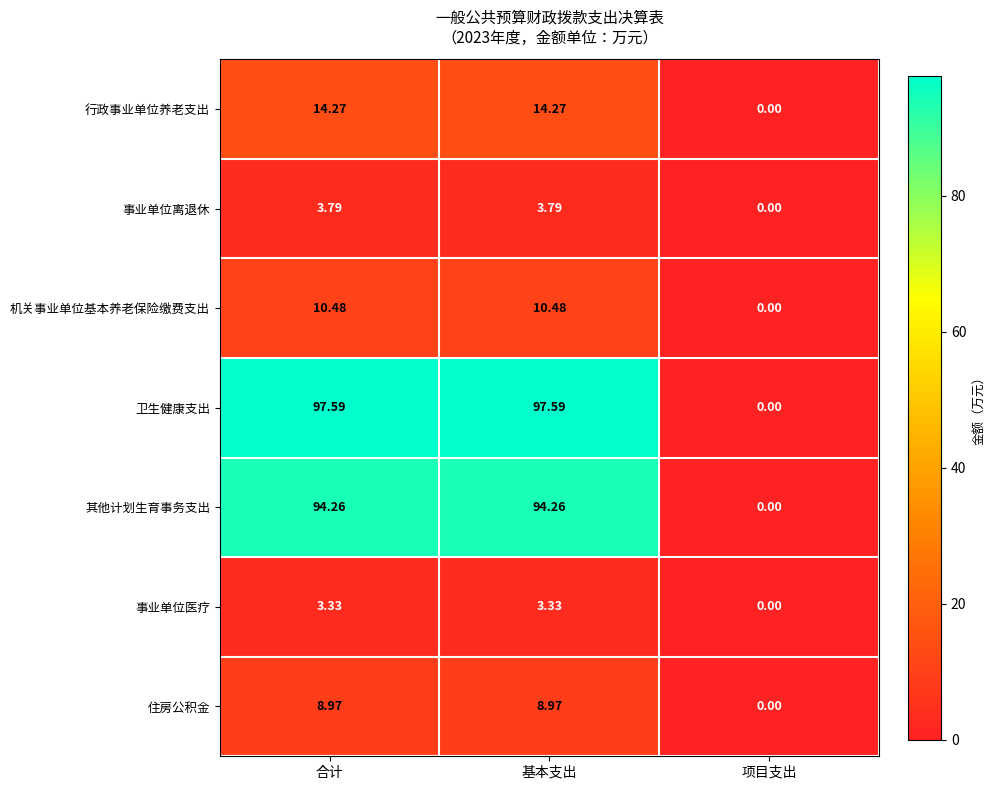

Rank the series at 合计 from lowest to highest value.

事业单位医疗, 事业单位离退休, 住房公积金, 机关事业单位基本养老保险缴费支出, 行政事业单位养老支出, 其他计划生育事务支出, 卫生健康支出